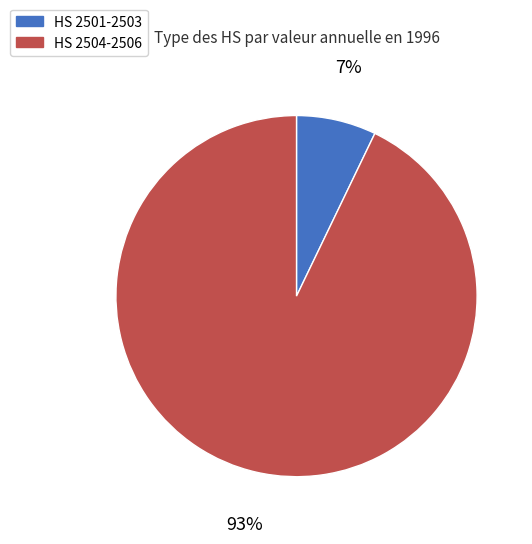

Is there any slice that represents more than half of the pie?

Yes